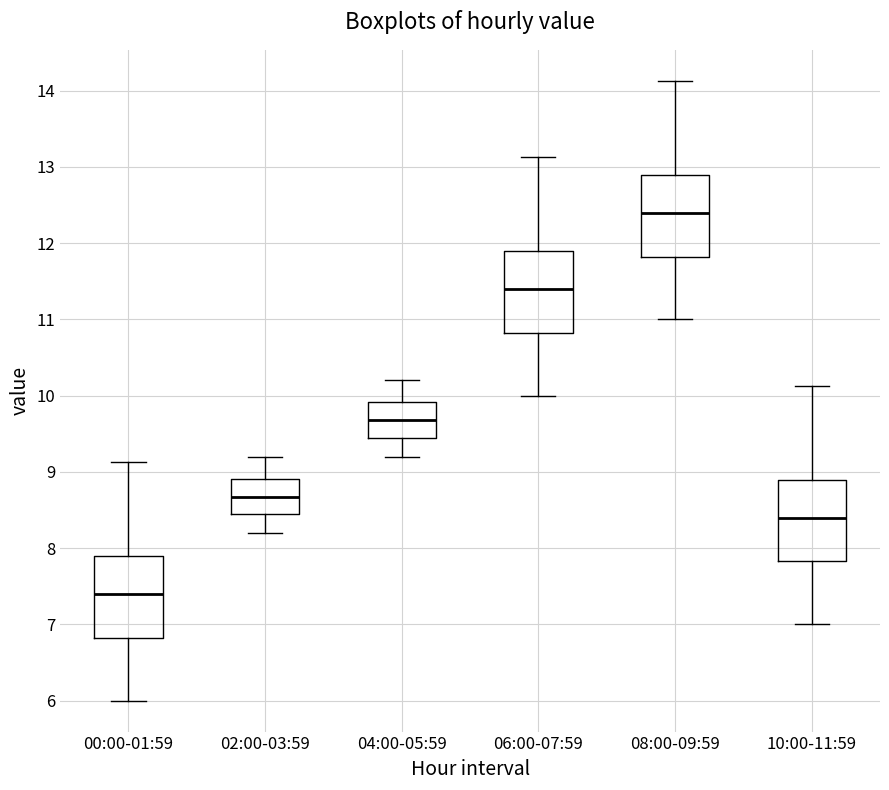

Reading left to right, transcribe this box plot: for each box, give where its median line is, the range the box spans, and where its two whiskers end, as read against the y-axis. The values are not printed on the chart, so give them approximately, as read against the axis.

00:00-01:59: median 7.4, box 6.8 to 7.9, whiskers 6.0 to 9.1
02:00-03:59: median 8.7, box 8.5 to 8.9, whiskers 8.2 to 9.2
04:00-05:59: median 9.7, box 9.5 to 9.9, whiskers 9.2 to 10.2
06:00-07:59: median 11.4, box 10.8 to 11.9, whiskers 10.0 to 13.1
08:00-09:59: median 12.4, box 11.8 to 12.9, whiskers 11.0 to 14.1
10:00-11:59: median 8.4, box 7.8 to 8.9, whiskers 7.0 to 10.1